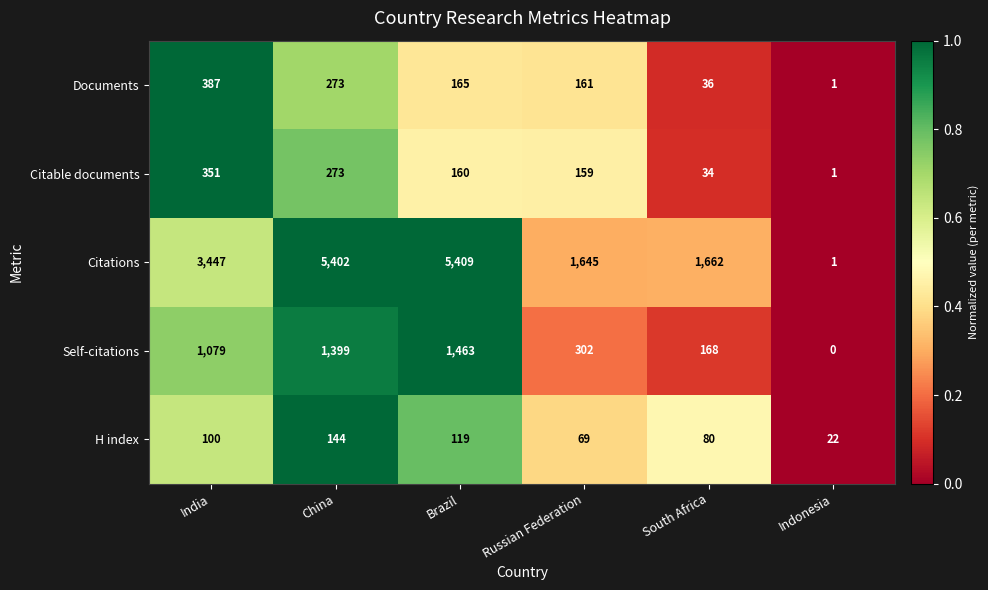

How many categories are shown in the chart?

6